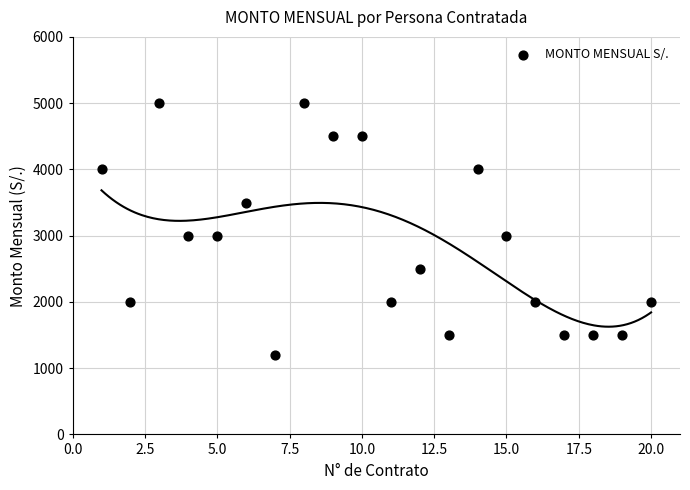

What is the range of Y values (max minus min)?

3800